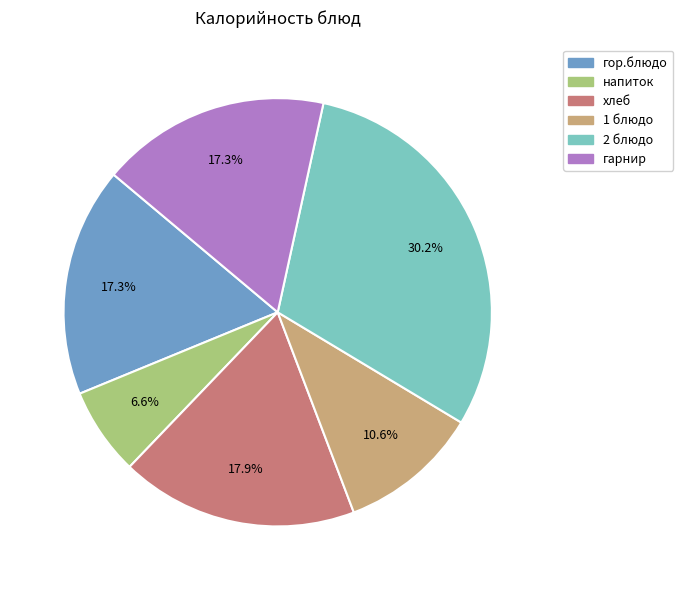

Which slice is the smallest?

напиток